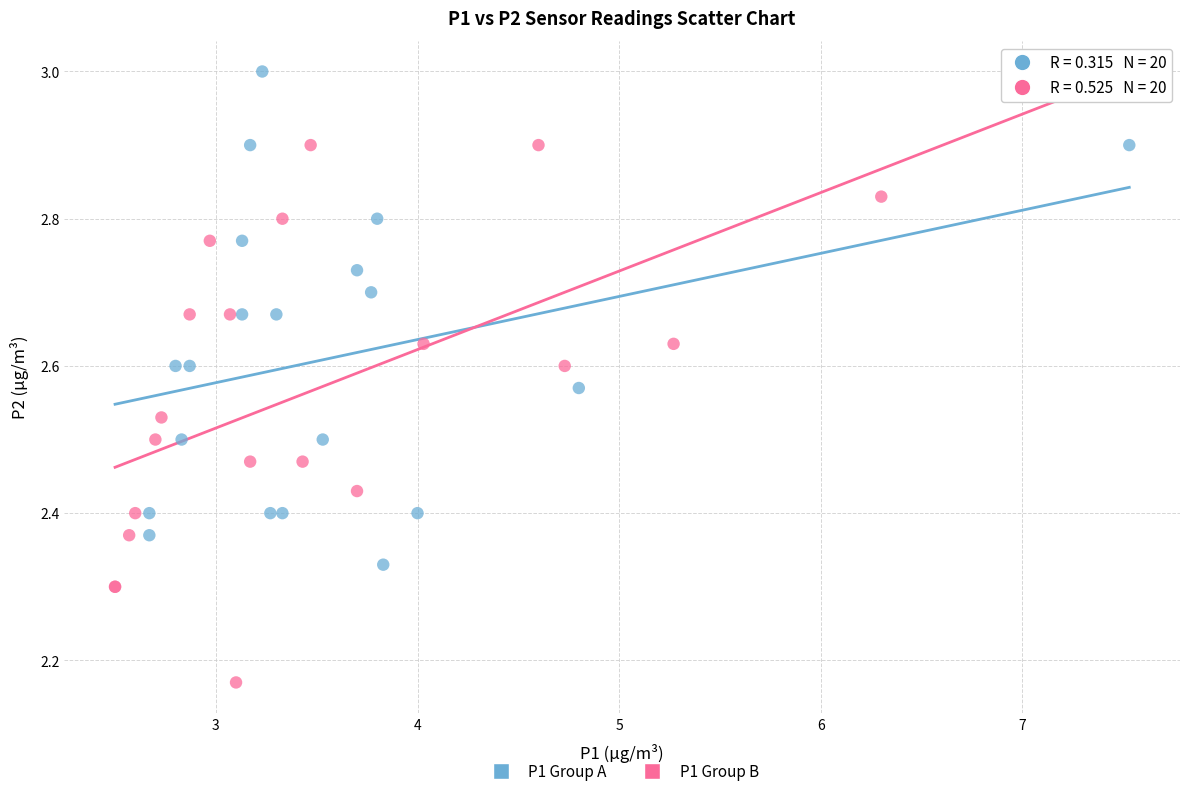

Which series reaches the minimum Y coordinate?

P1 Group B